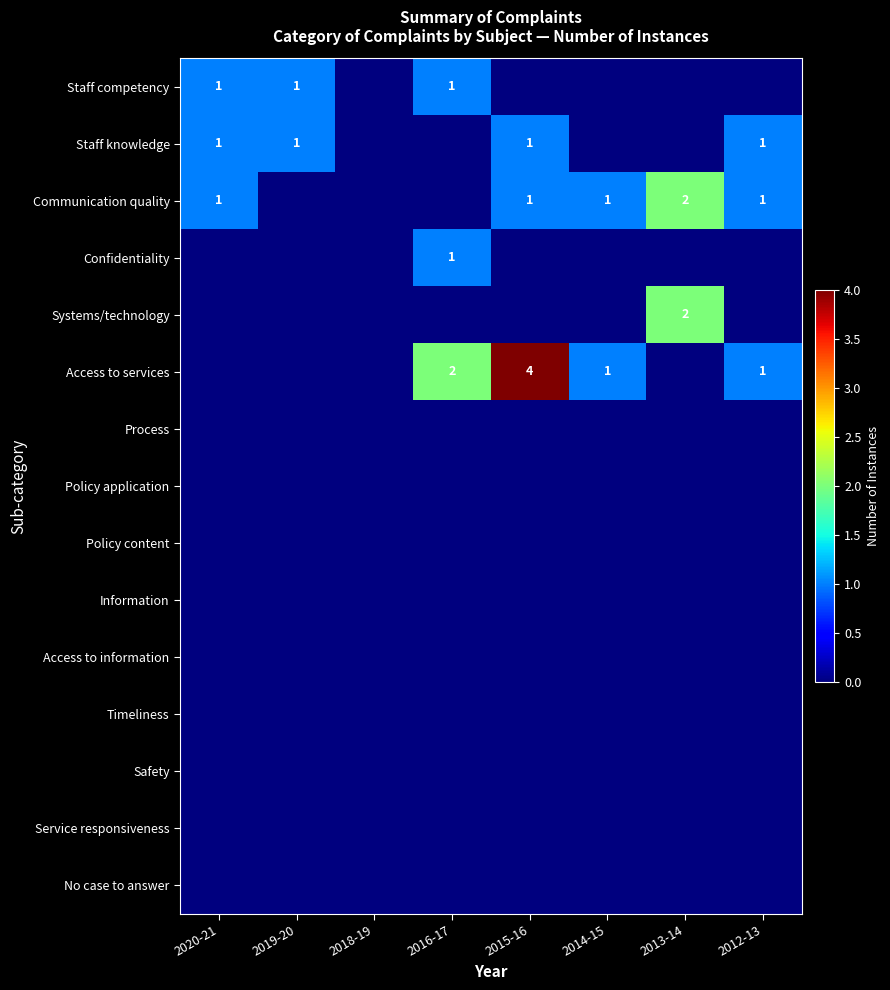

Is it true that Communication quality equals 2 at 2020-21?

False